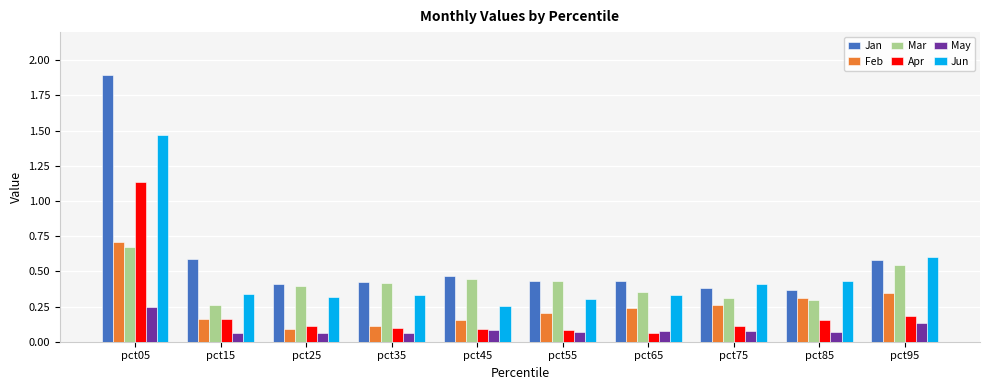

Which series has the widest spread of values?

Jan